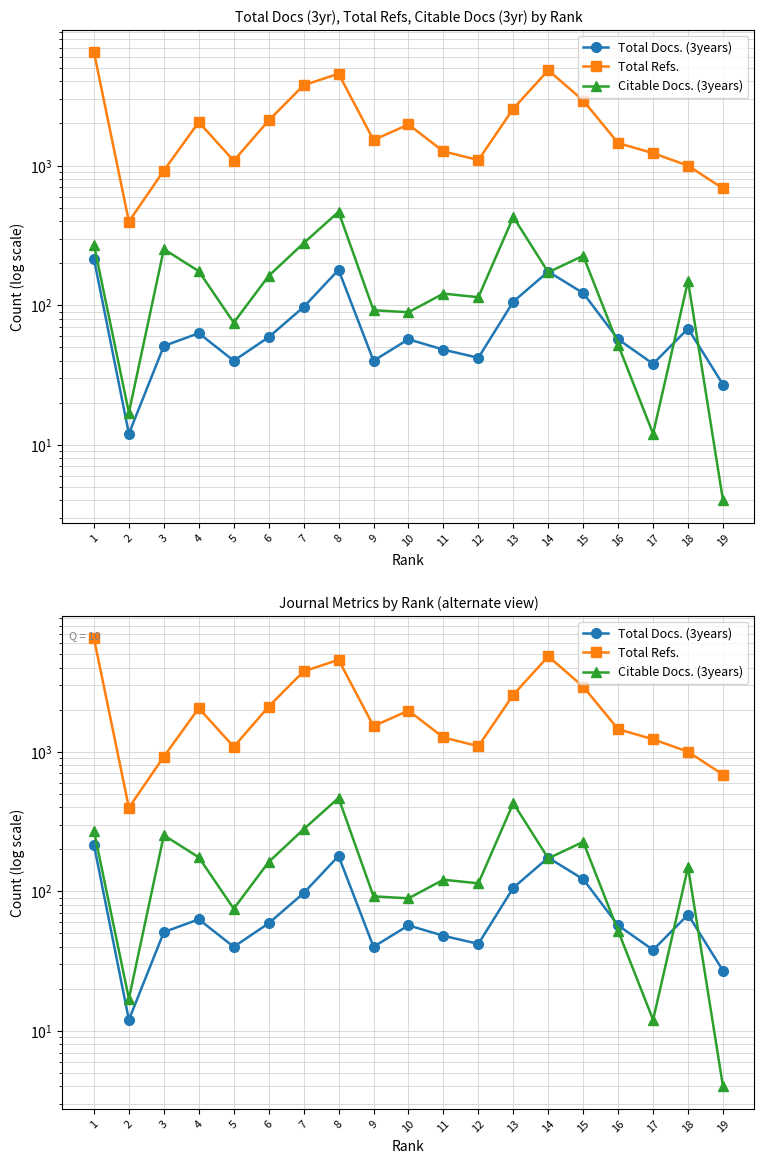

Which label corresponds to the smallest value in the chart?

19